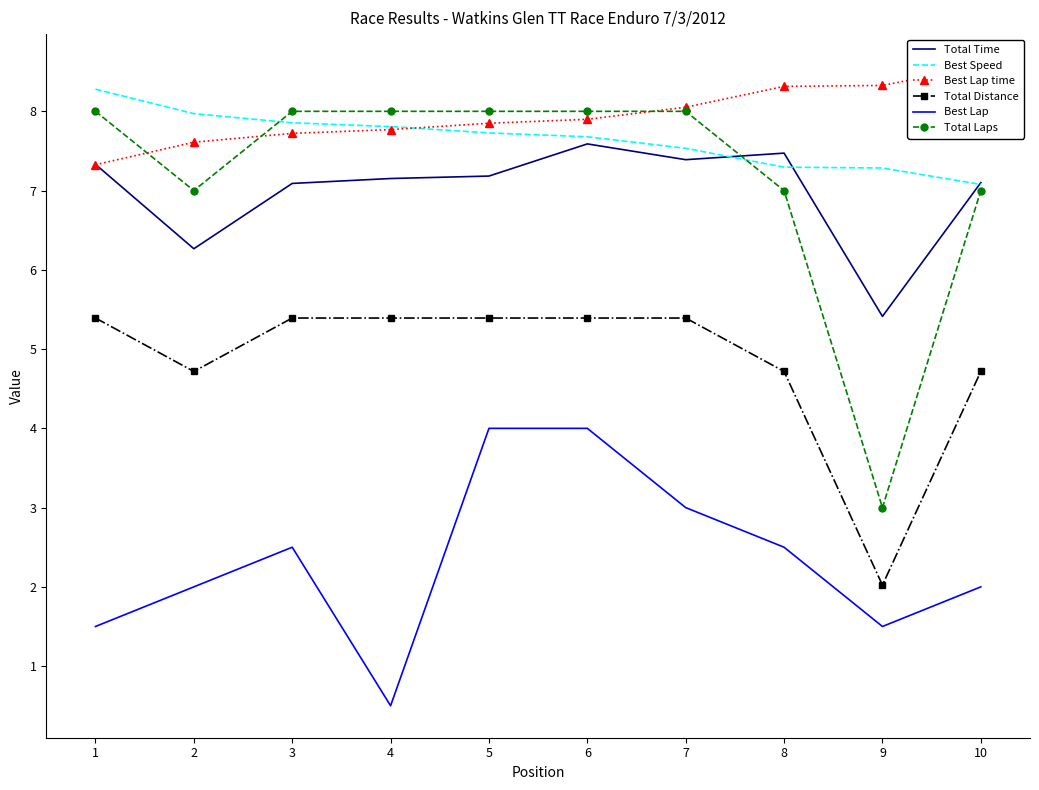

Is it true that Best Lap equals 3.5 at 3?

False